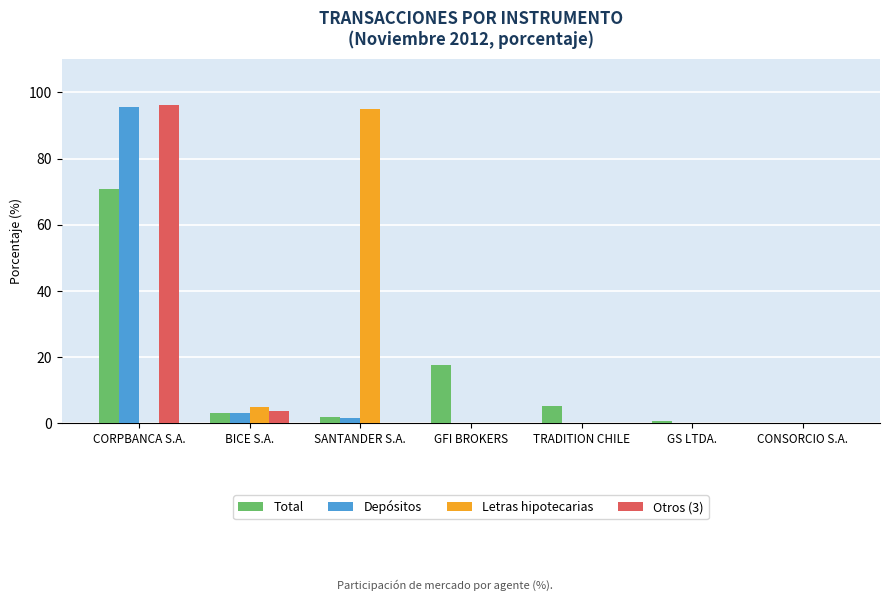

What is the greatest value displayed?

96.3